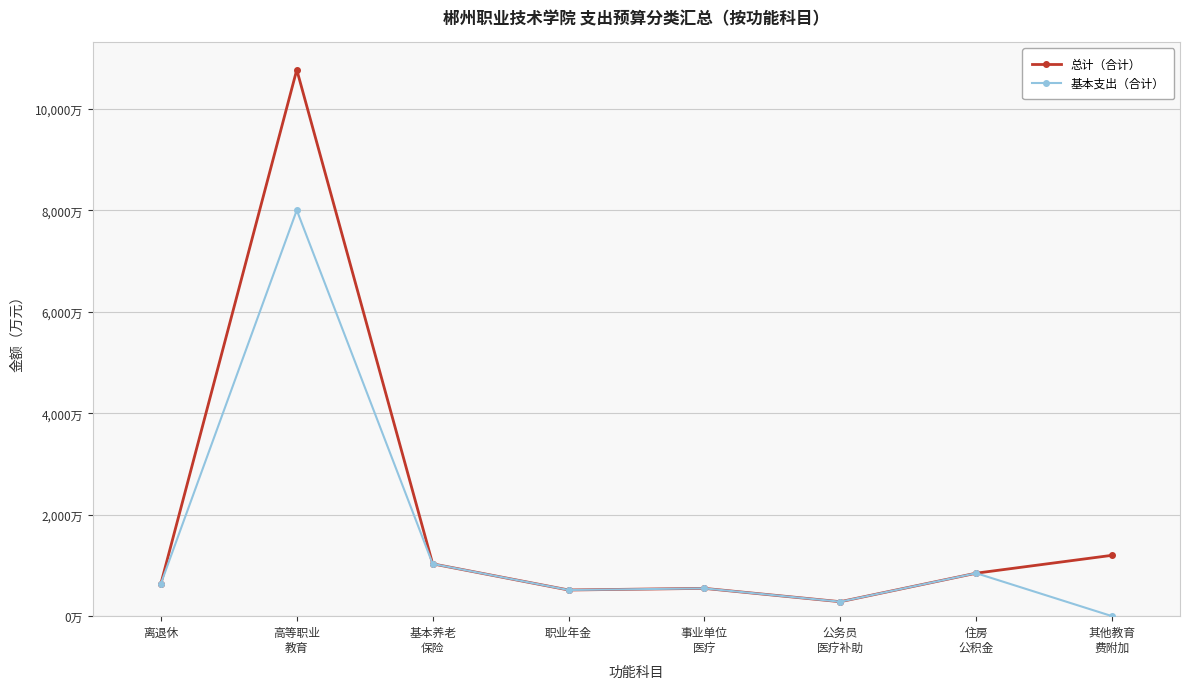

Rank the series by their average value, from lowest to highest.

基本支出（合计）, 总计（合计）